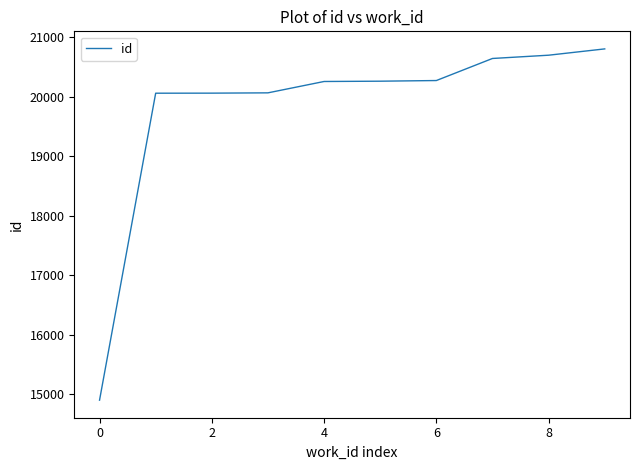

How many series are shown in this chart?

1